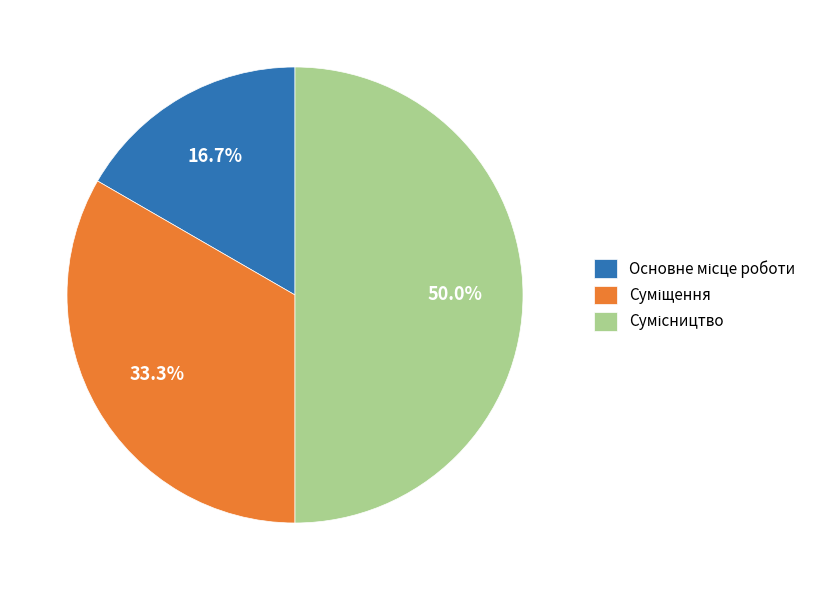

To the nearest percent, what is the average slice percentage?

33%